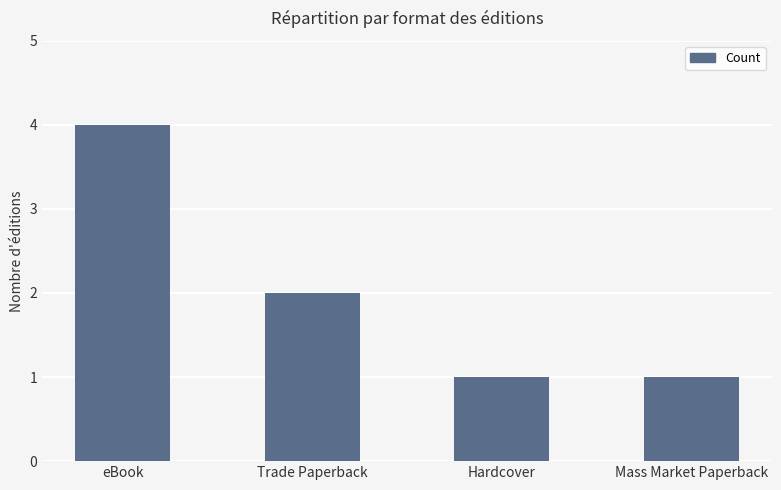

What is the change in value from eBook to Hardcover?

-3